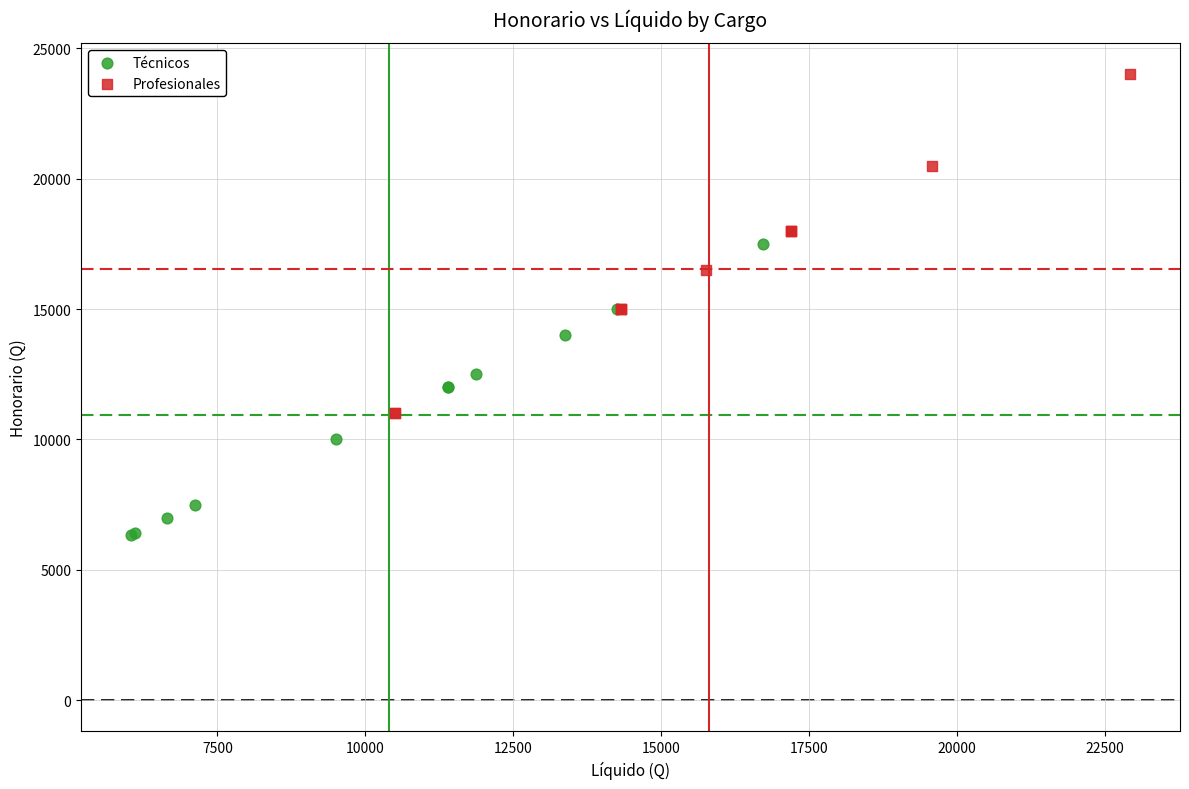

Which series reaches the maximum Y coordinate?

Profesionales